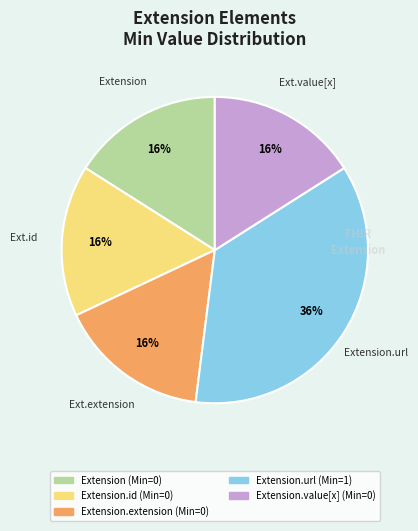

To the nearest percent, what is the difference between the largest and smallest slice percentages?

20%